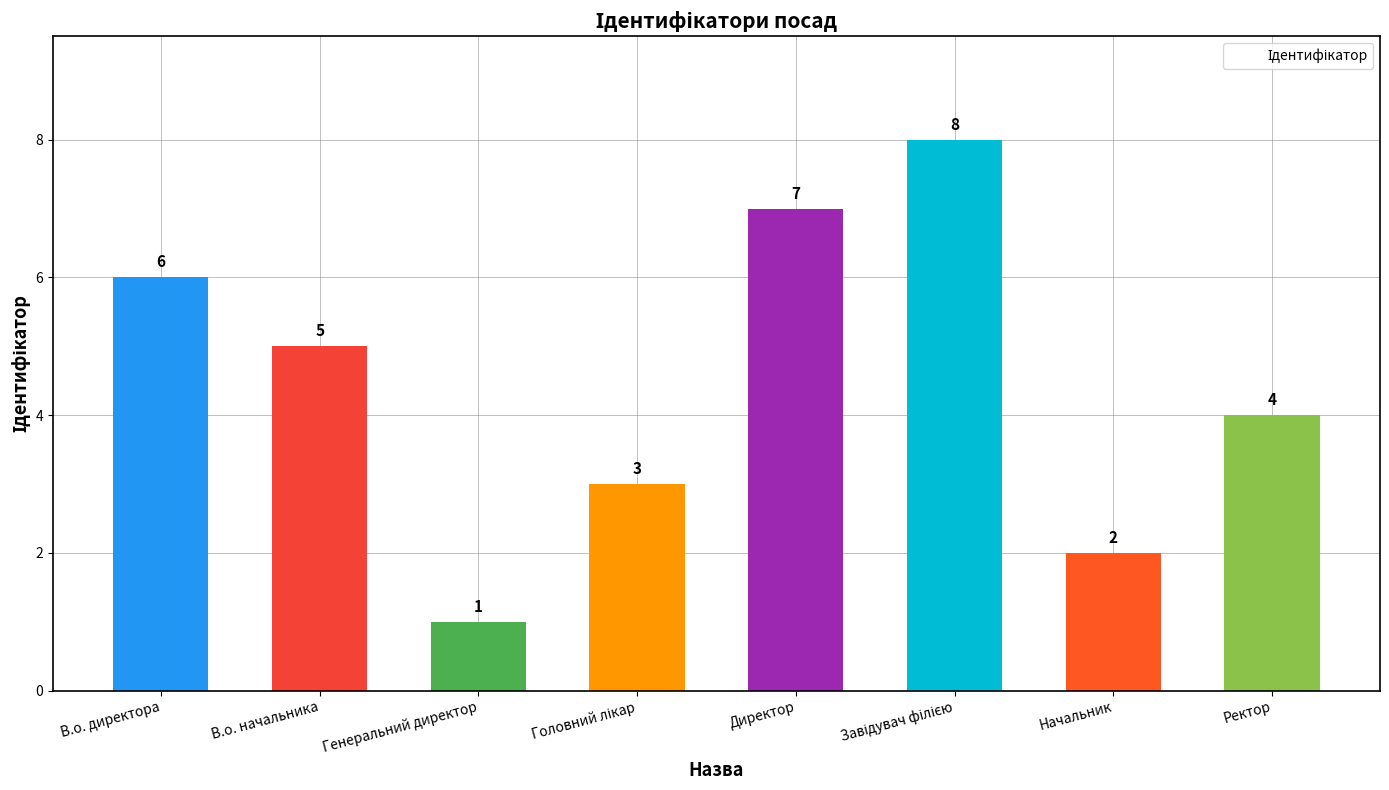

How many categories are shown in the chart?

8